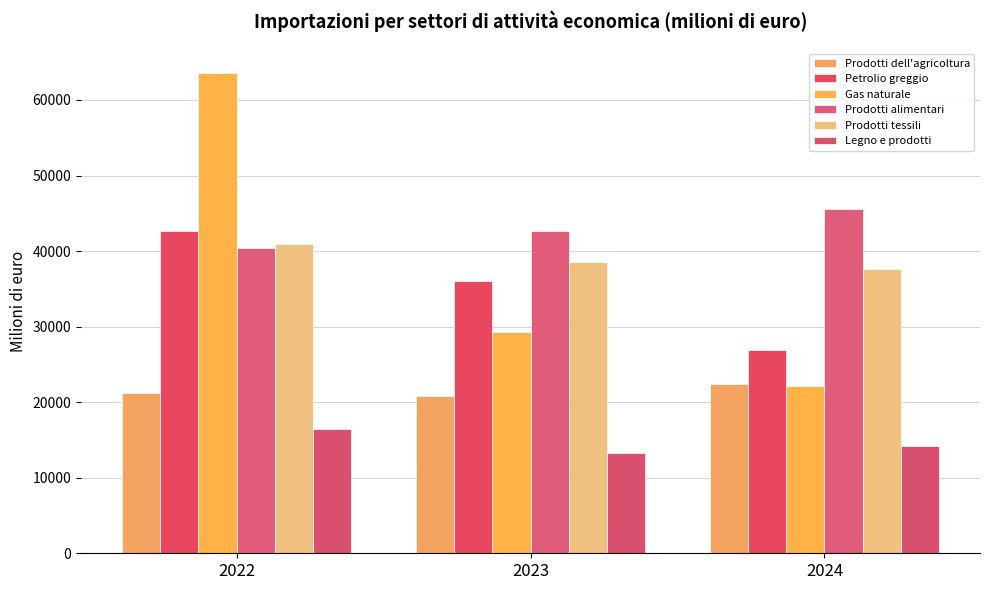

How many bars are there in each group?

6